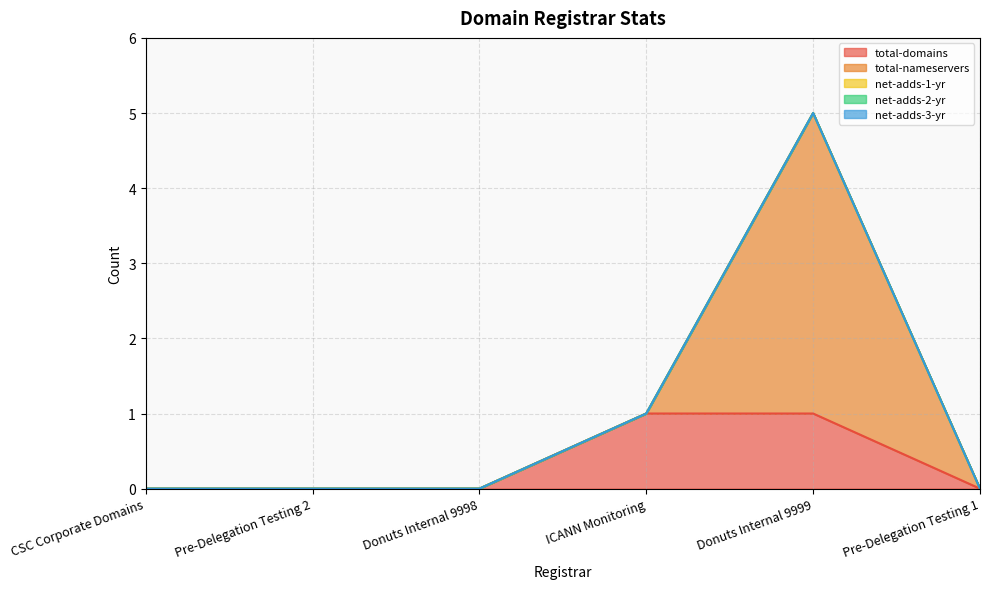

Which series has the largest range (max minus min)?

total-nameservers